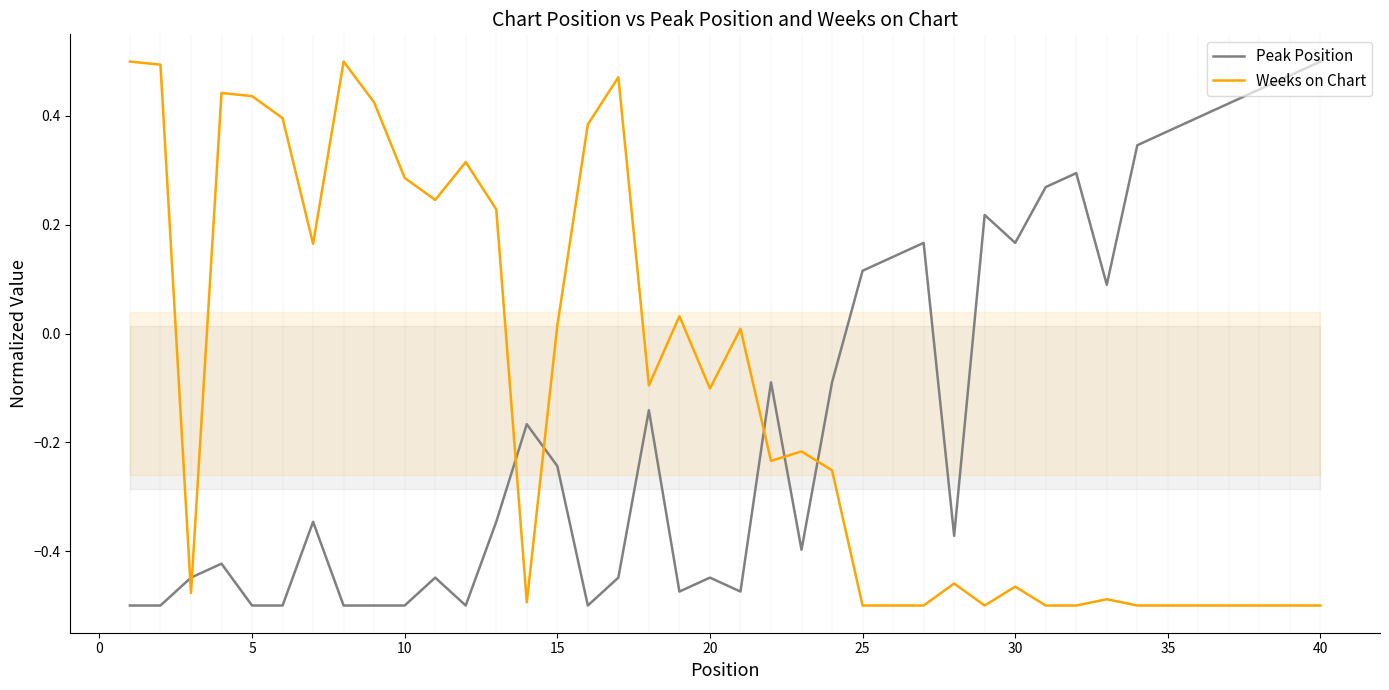

Does the chart have visible grid lines?

No